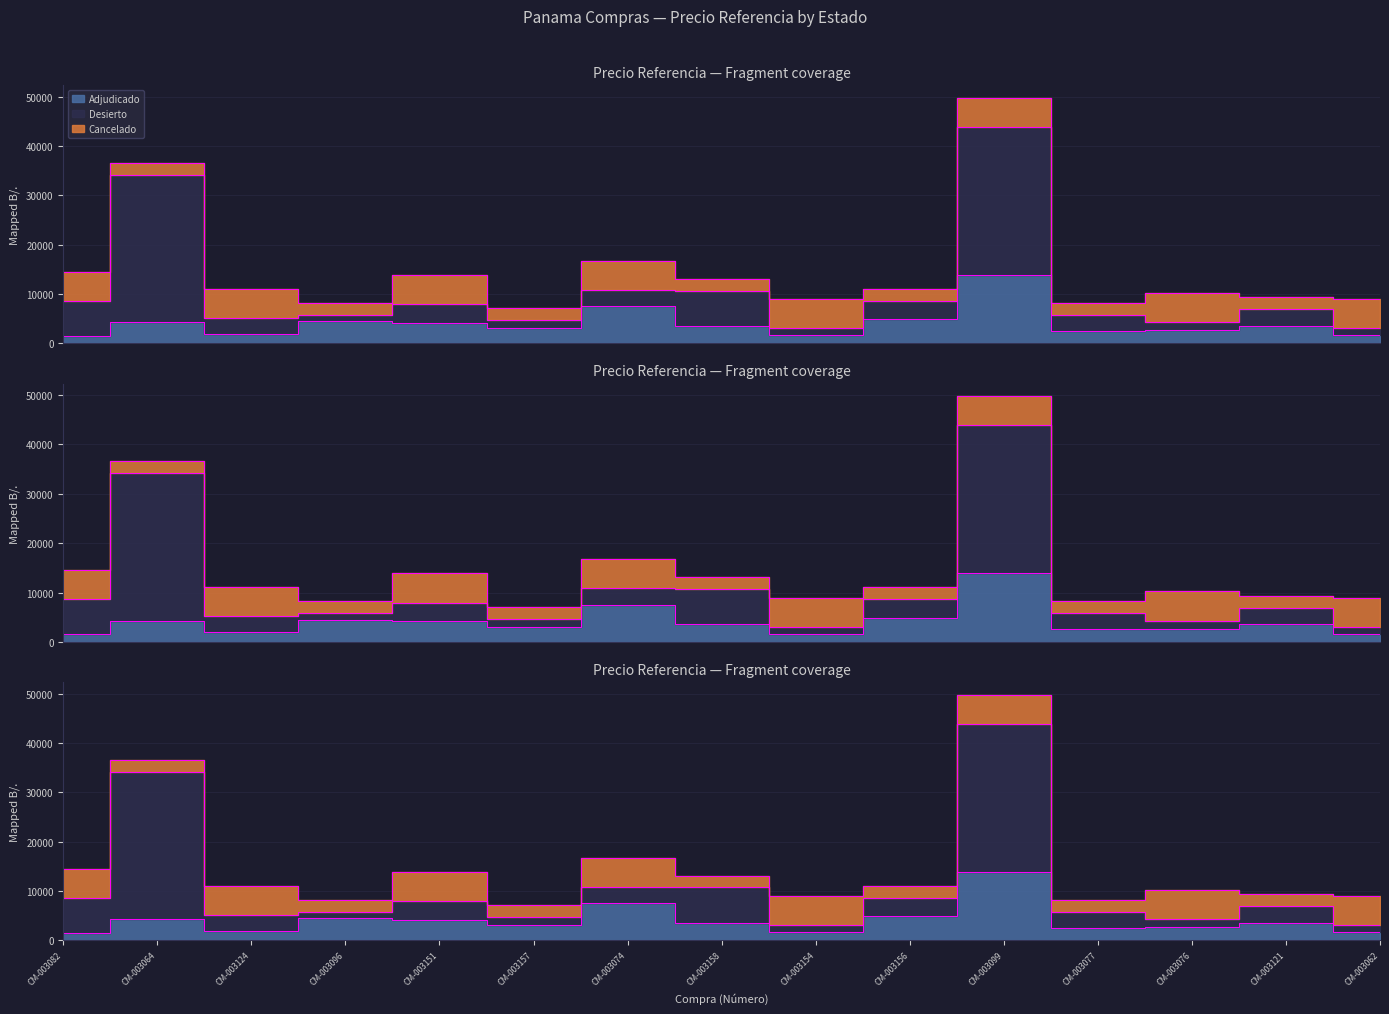

Where does the Cancelado series first go above 5929?

CM-003082